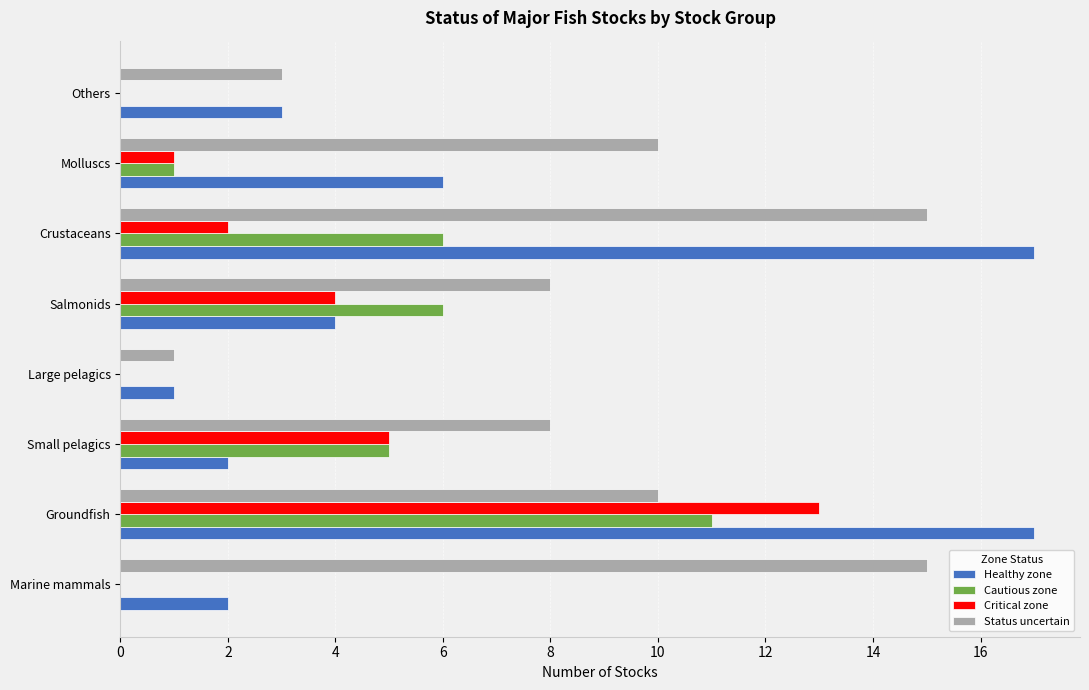

True or false: Cautious zone has a value of 3 at Crustaceans.

False